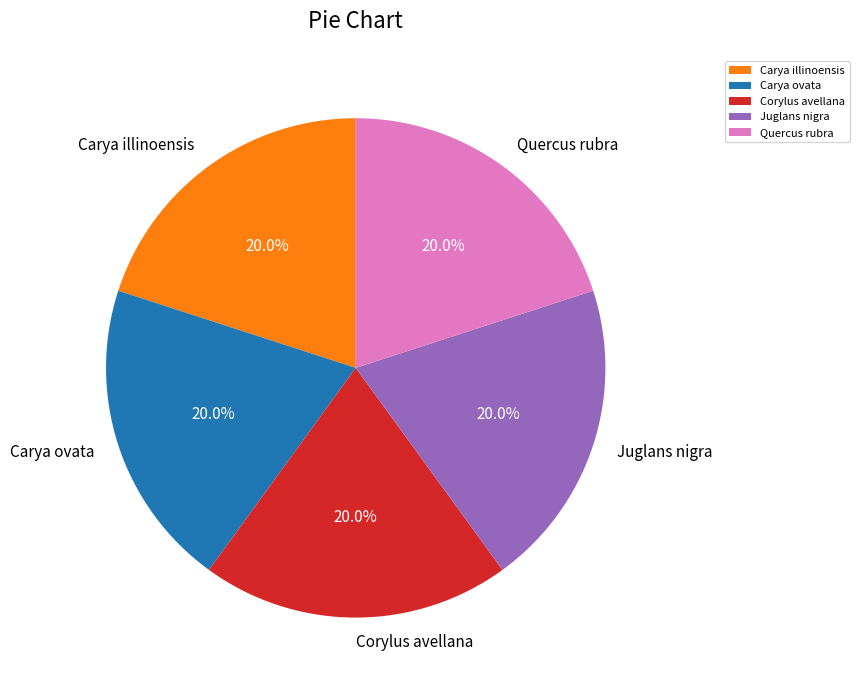

Is there any slice that represents more than half of the pie?

No